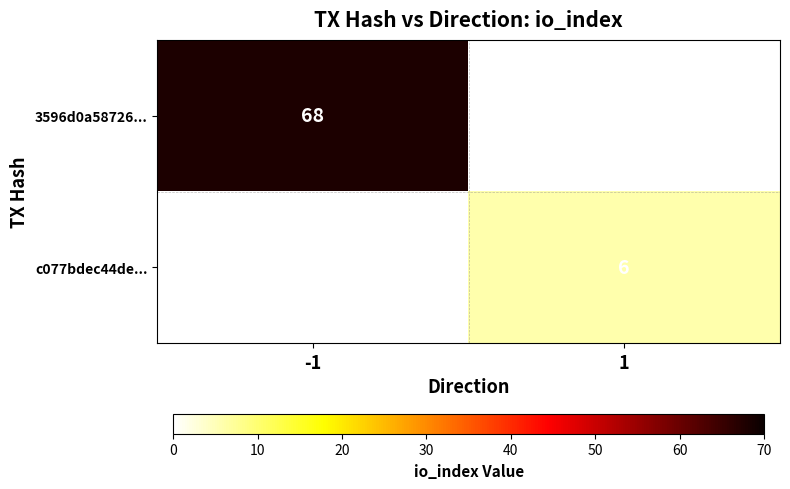

True or false: 3596d0a58726... has a value of 107 at -1.

False